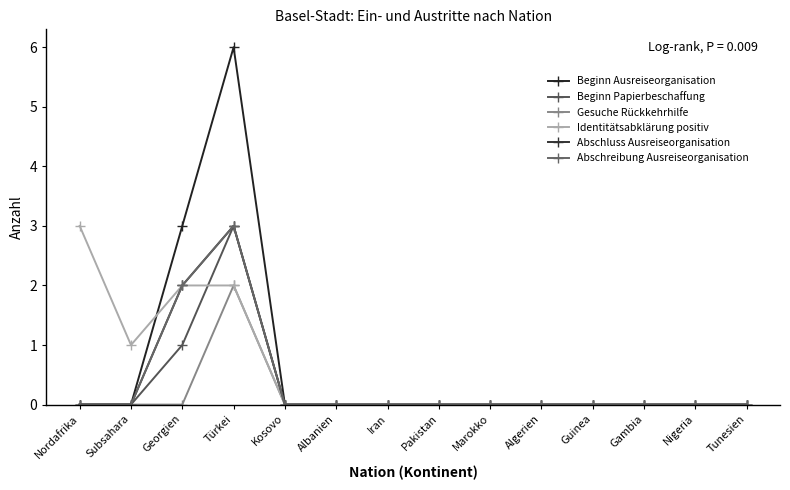

Is this an area chart (filled region under the line)?

No